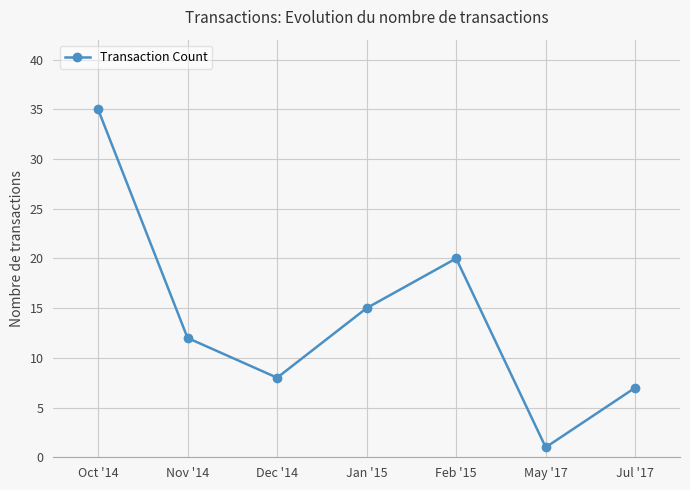

Reading left to right, extract all data points from this chart.

Oct '14=35	Nov '14=12	Dec '14=8	Jan '15=15	Feb '15=20	May '17=1	Jul '17=7